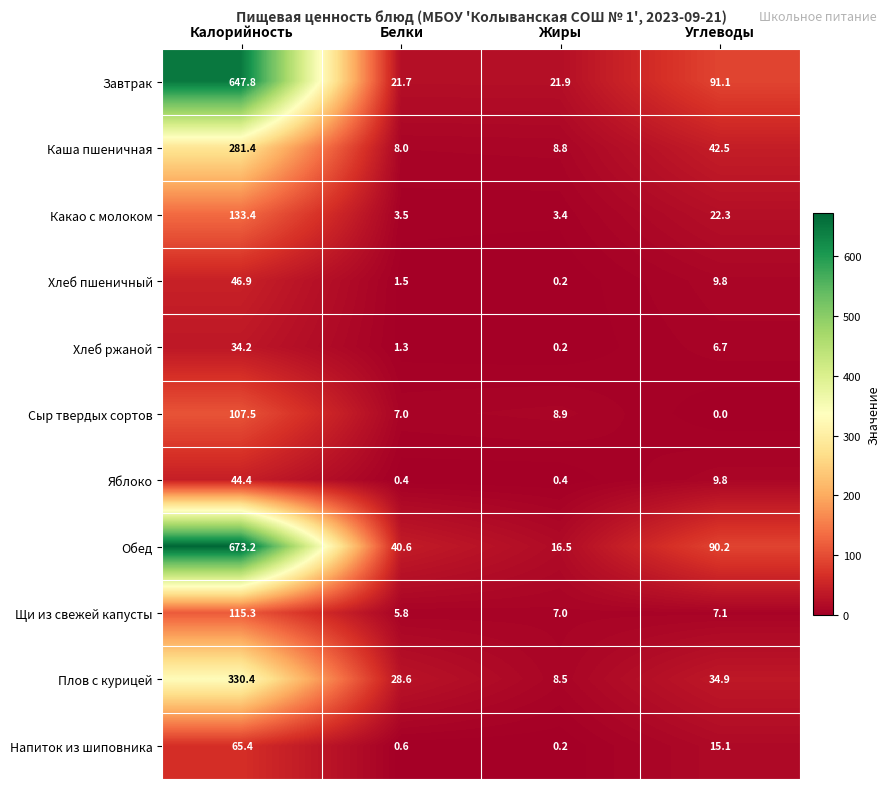

Which series has the largest range (max minus min)?

Обед